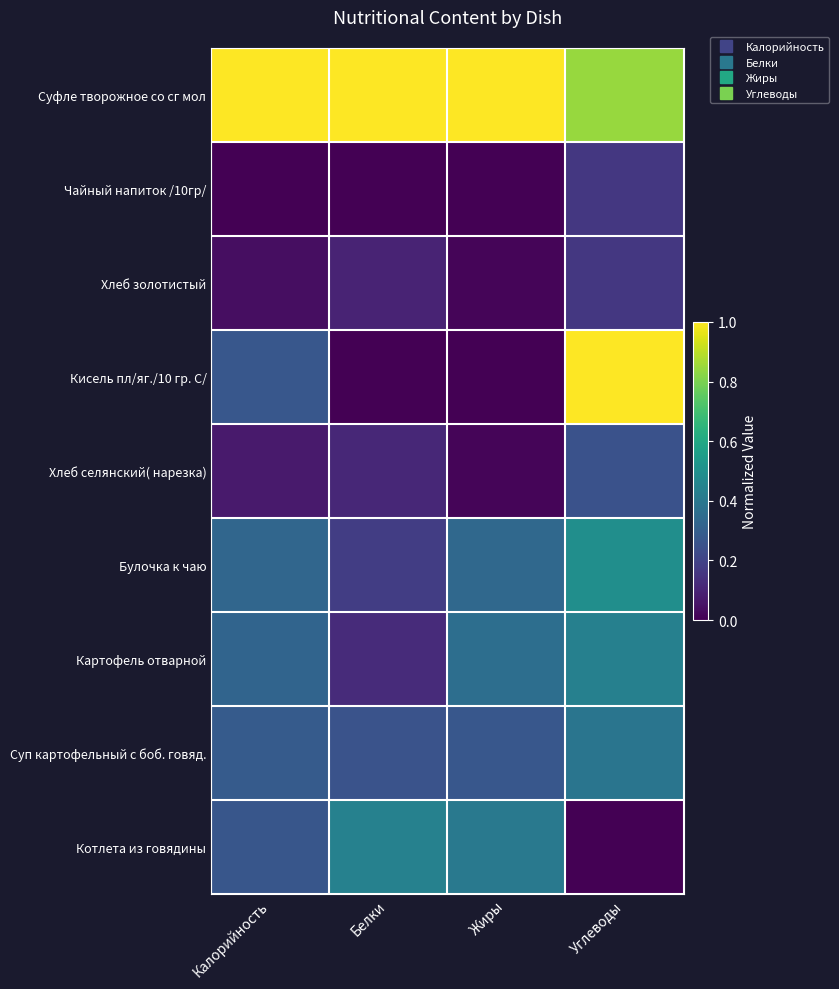

Reading left to right, list all the values displayed in this chart.

Суфле творожное со сг мол: Калорийность=1.0	Белки=1.0	Жиры=1.0	Углеводы=0.8
Чайный напиток /10гр/: Калорийность=0.0	Белки=0.0	Жиры=0.0	Углеводы=0.2
Хлеб золотистый: Калорийность=0.0	Белки=0.1	Жиры=0.0	Углеводы=0.2
Кисель пл/яг./10 гр. С/: Калорийность=0.3	Белки=0.0	Жиры=0.0	Углеводы=1.0
Хлеб селянский( нарезка): Калорийность=0.1	Белки=0.1	Жиры=0.0	Углеводы=0.3
Булочка к чаю: Калорийность=0.3	Белки=0.2	Жиры=0.3	Углеводы=0.5
Картофель отварной: Калорийность=0.3	Белки=0.1	Жиры=0.4	Углеводы=0.4
Суп картофельный с боб. говяд.: Калорийность=0.3	Белки=0.3	Жиры=0.3	Углеводы=0.4
Котлета из говядины: Калорийность=0.3	Белки=0.4	Жиры=0.4	Углеводы=0.0